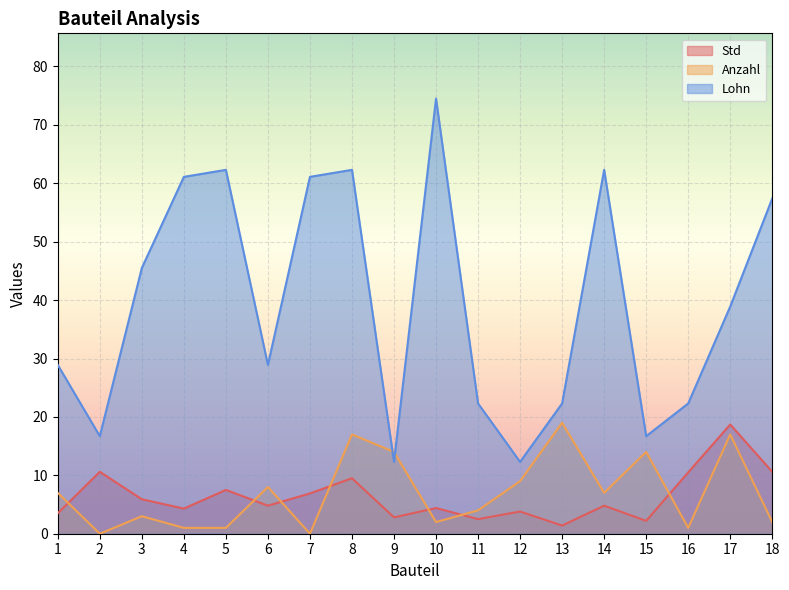

What is the highest value of the Std series?

18.7